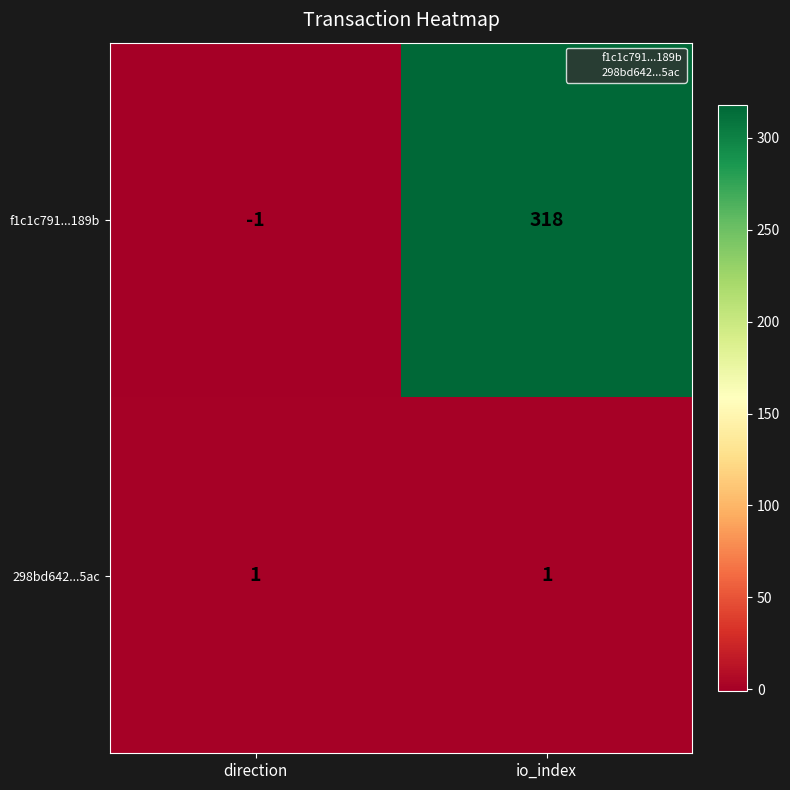

What is the maximum value shown in the chart?

318